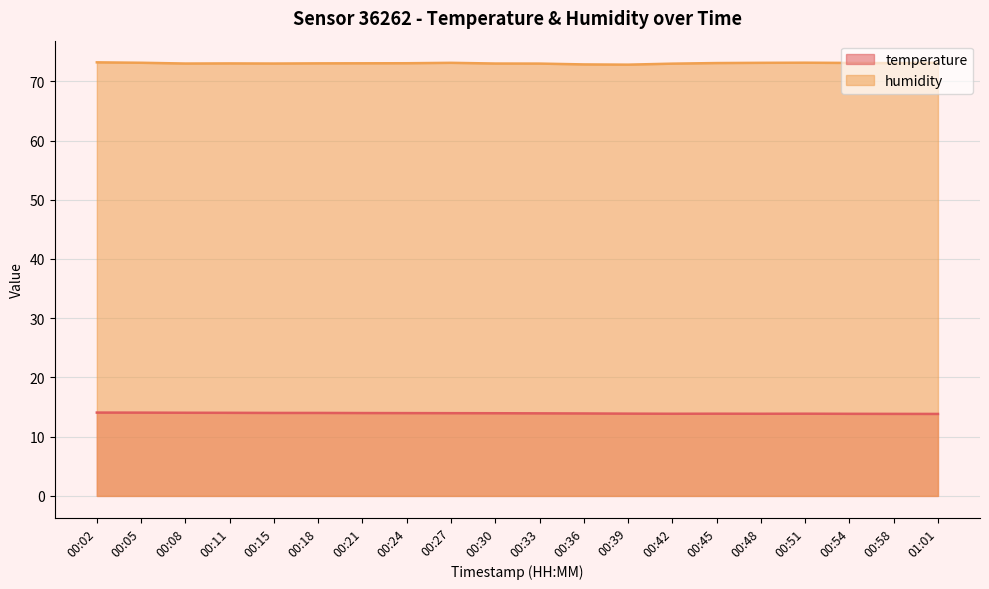

True or false: temperature and humidity cross at least once.

False